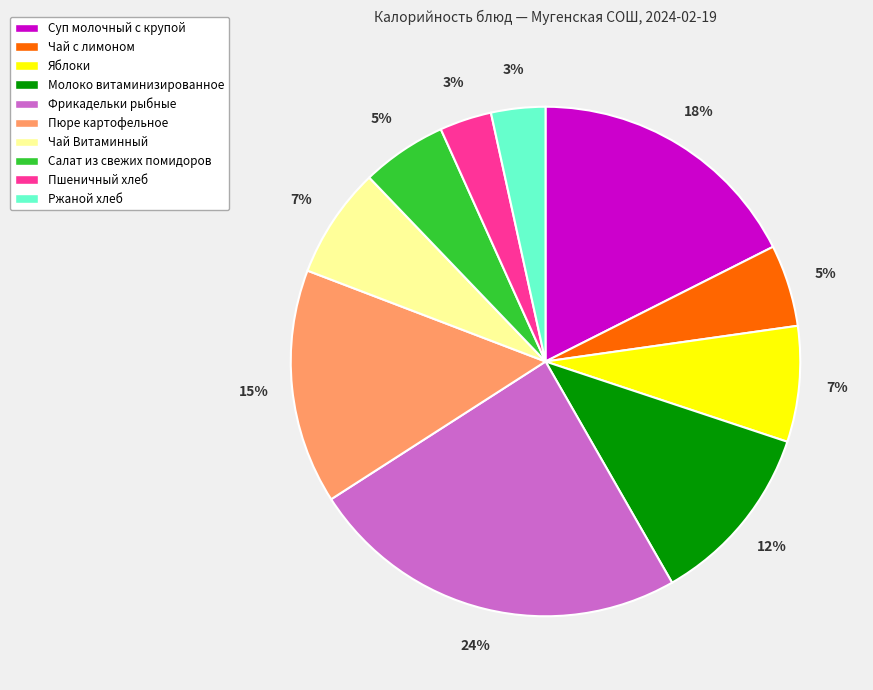

Which category has the biggest portion of the pie?

Фрикадельки рыбные